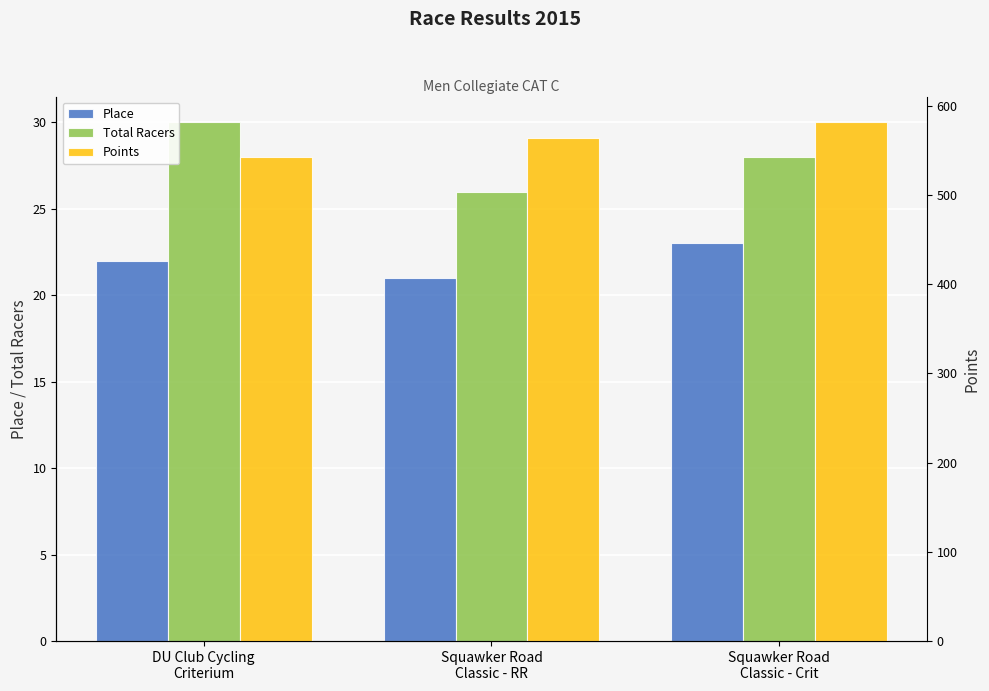

Which series has the widest spread of values?

Points